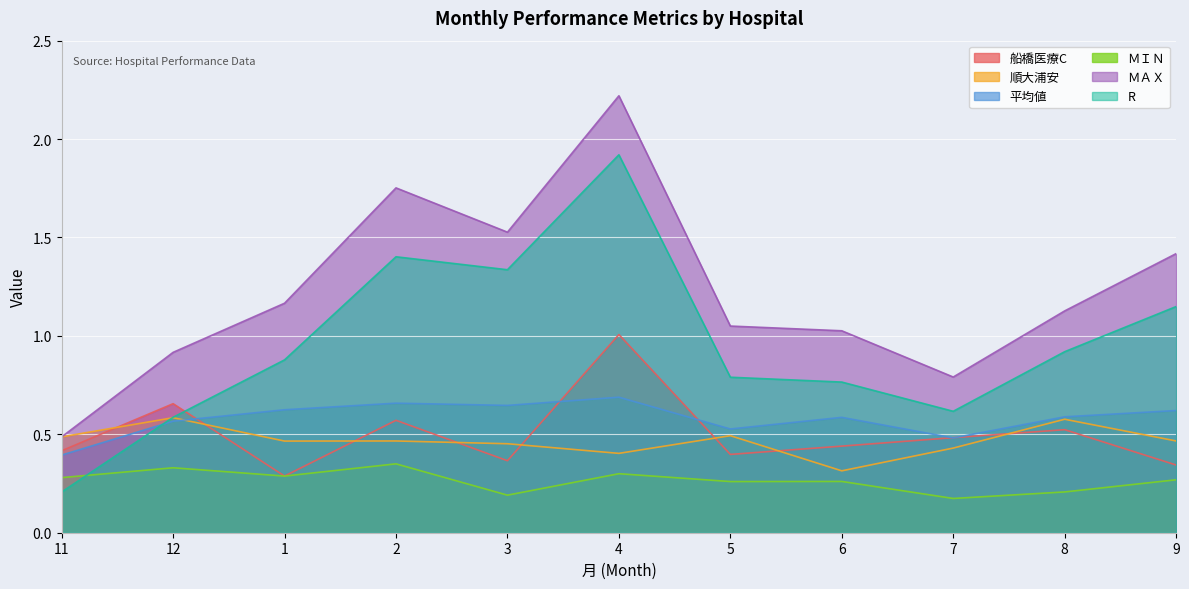

Read the 順大浦安 value at 8.

0.6